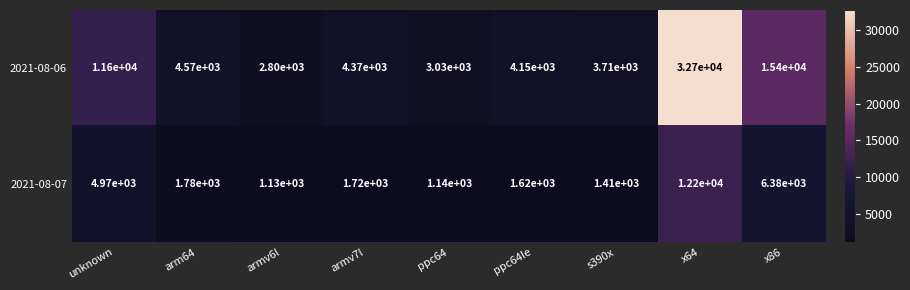

What is the difference between the maximum and minimum values in the 2021-08-06 series?

29900